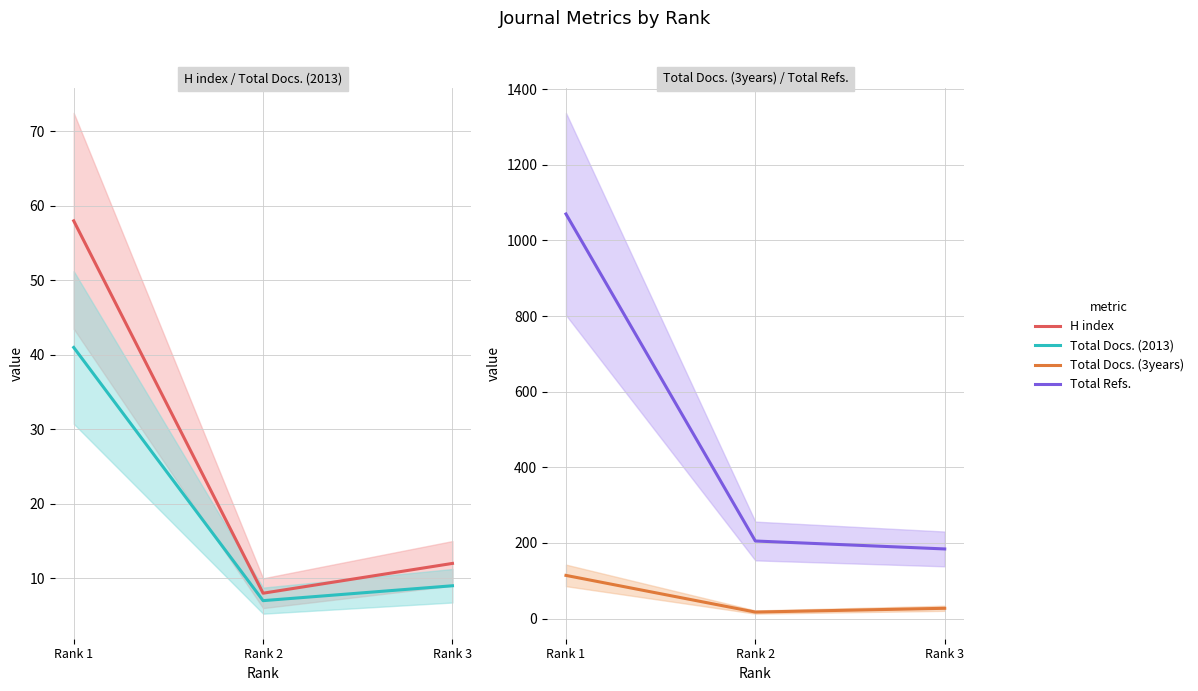

Is it true that Total Docs. (2013) equals 12 at Rank 2?

False